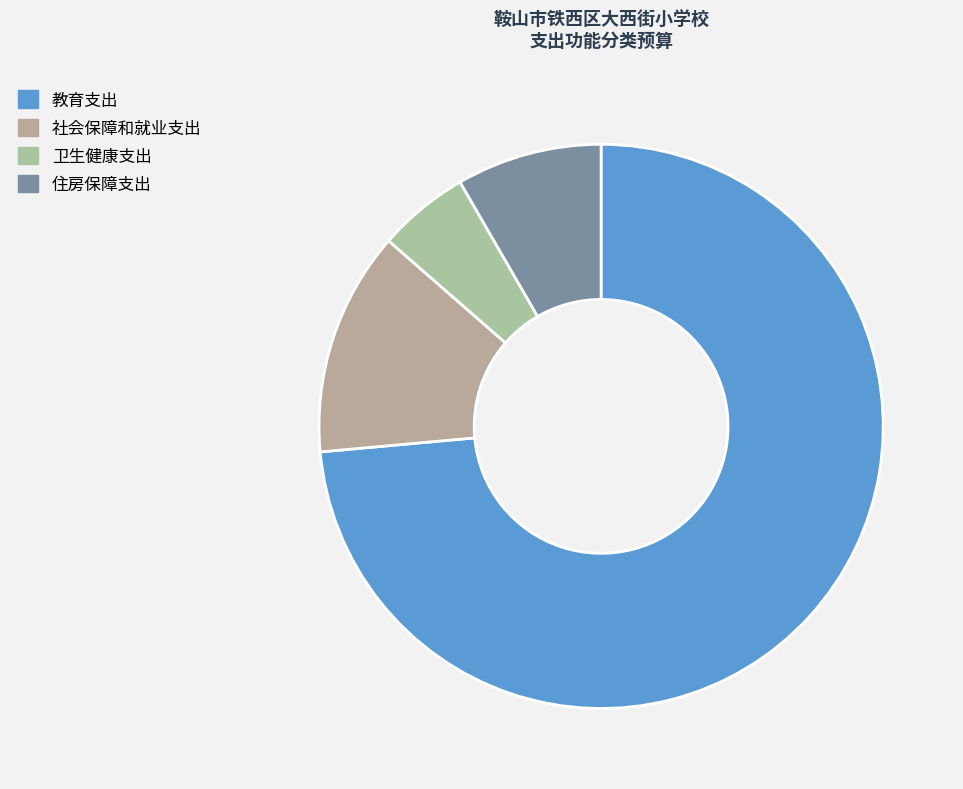

What is the largest slice in the pie chart?

教育支出